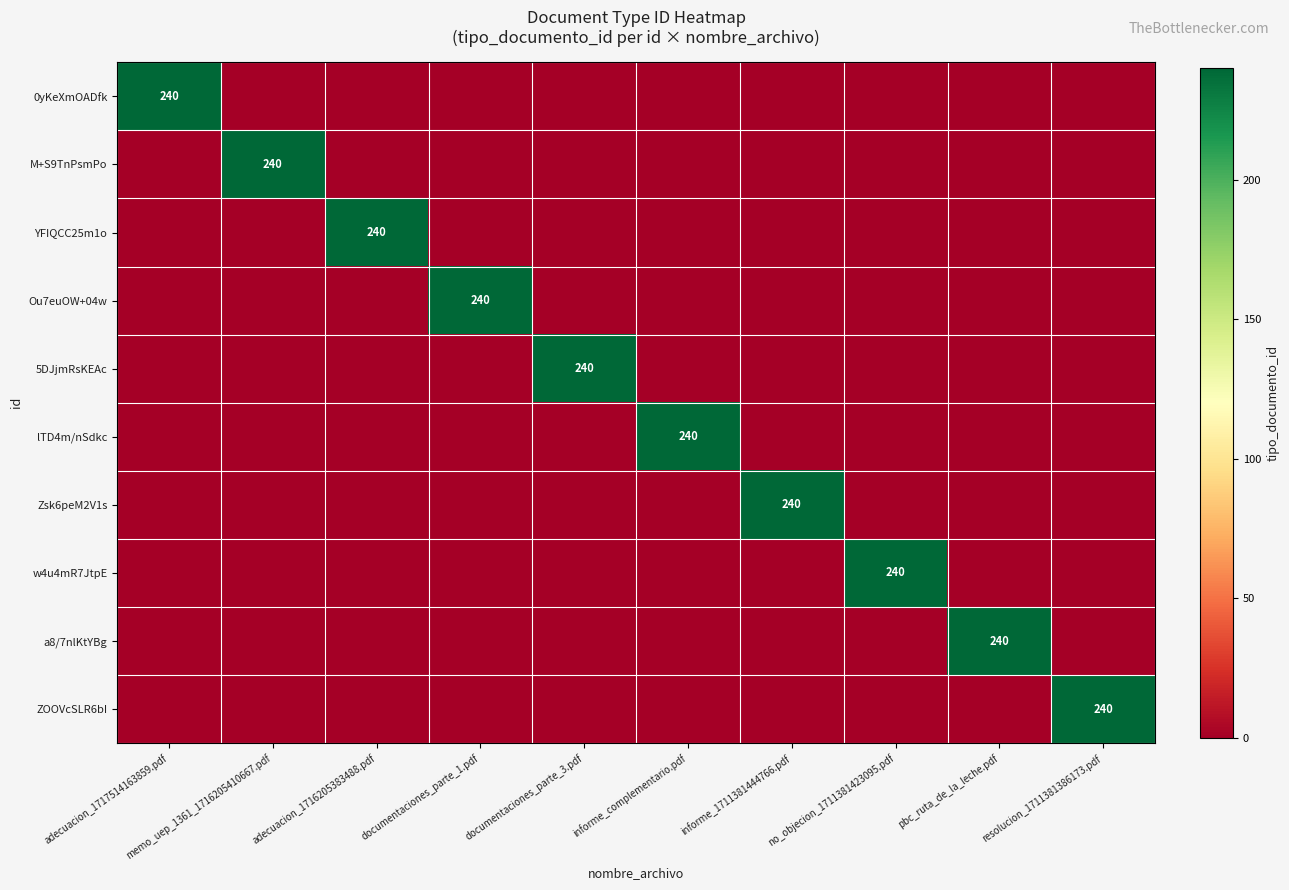

The Zsk6peM2V1s series shows 240 at informe_1711381444766.pdf. True or false?

True